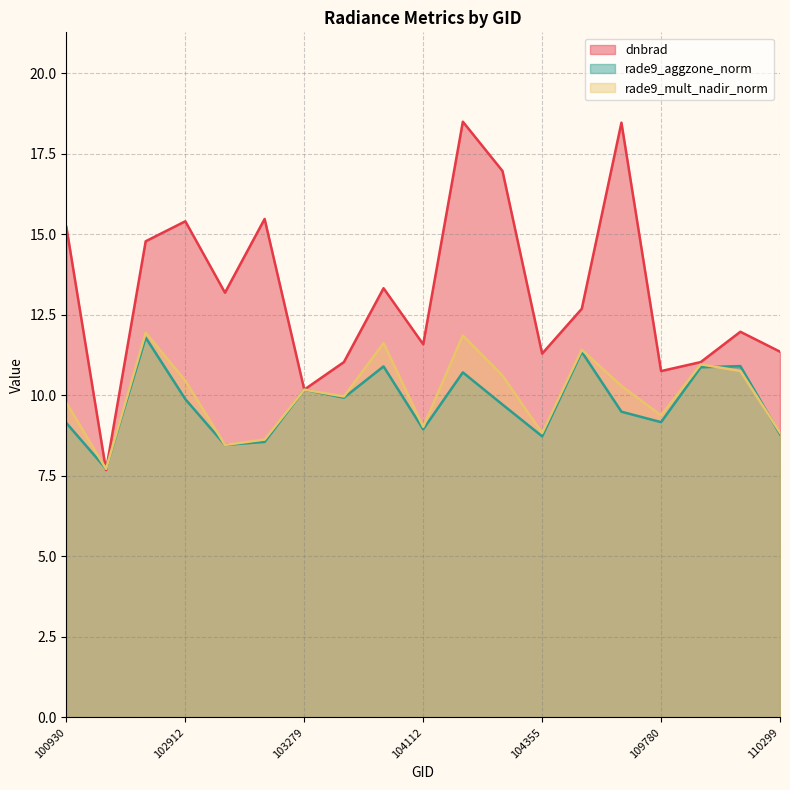

In dnbrad, how many points are higher than both neighbors (excluding endpoints)?

6